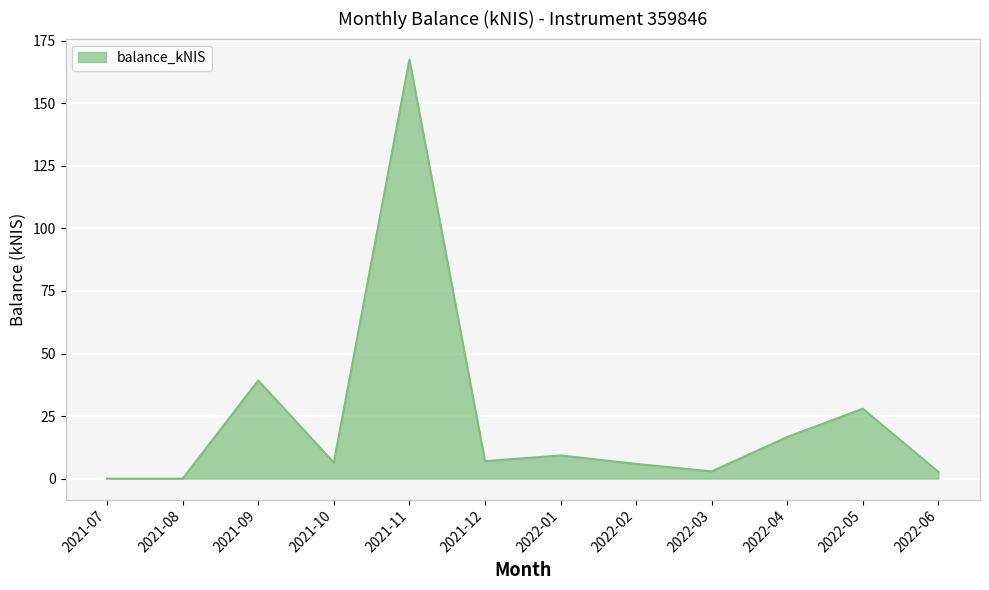

How many lines are shown in the chart?

1